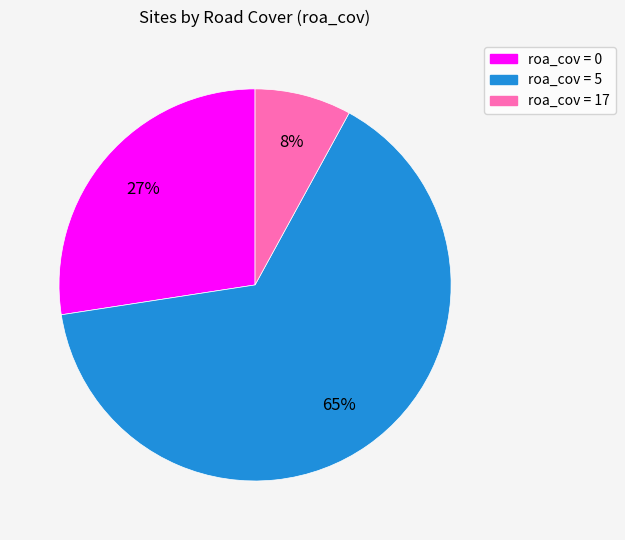

To the nearest percent, what is the difference between the largest and smallest slice percentages?

57%